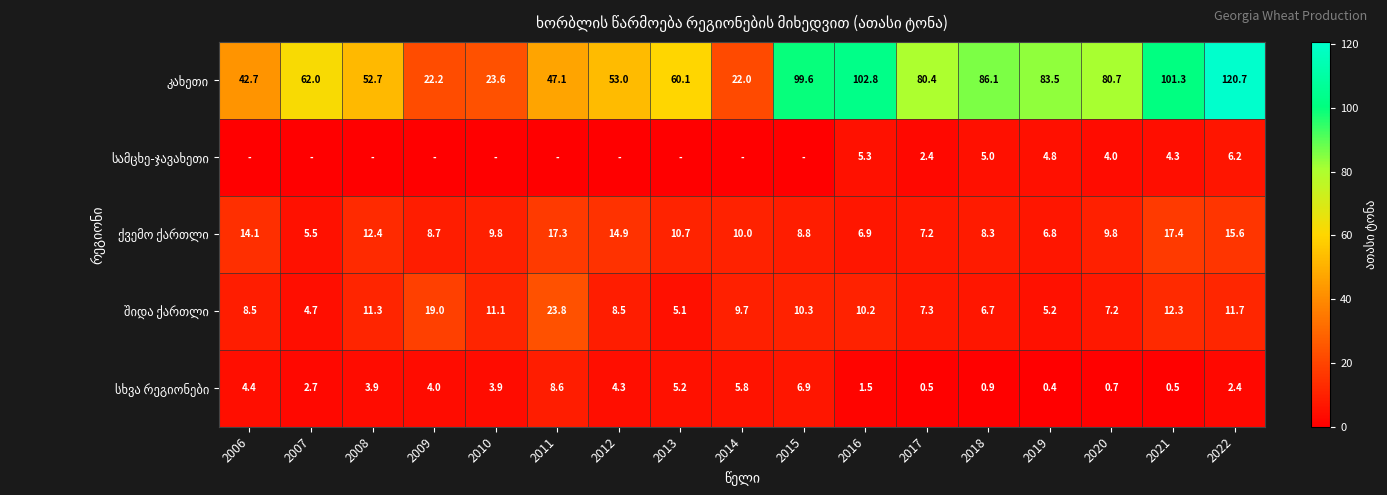

How many data points does each series have?

17